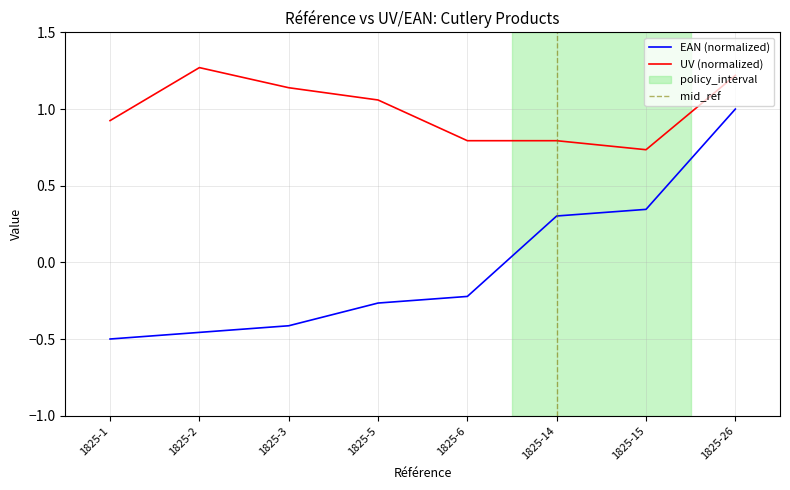

The chart shows a value of 1.0 at 1825-26. True or false?

True